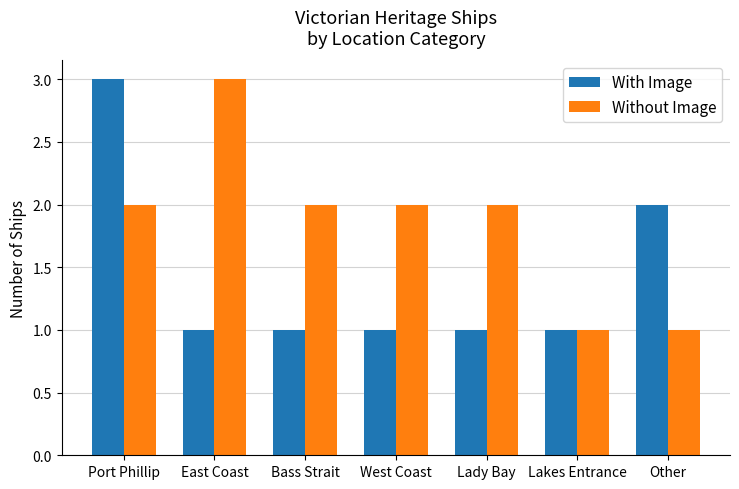

Rank the series at West Coast from lowest to highest value.

With Image, Without Image